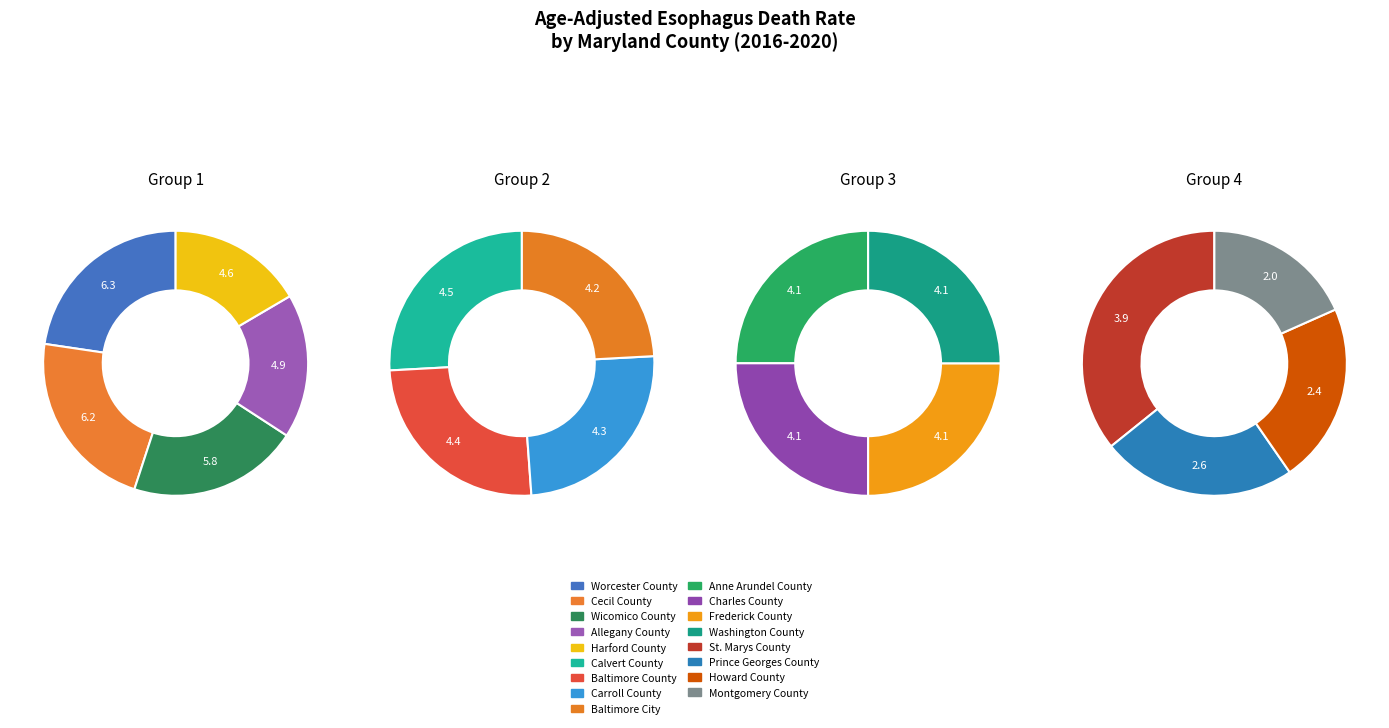

The Calvert County slice represents 6% of the pie. True or false?

True